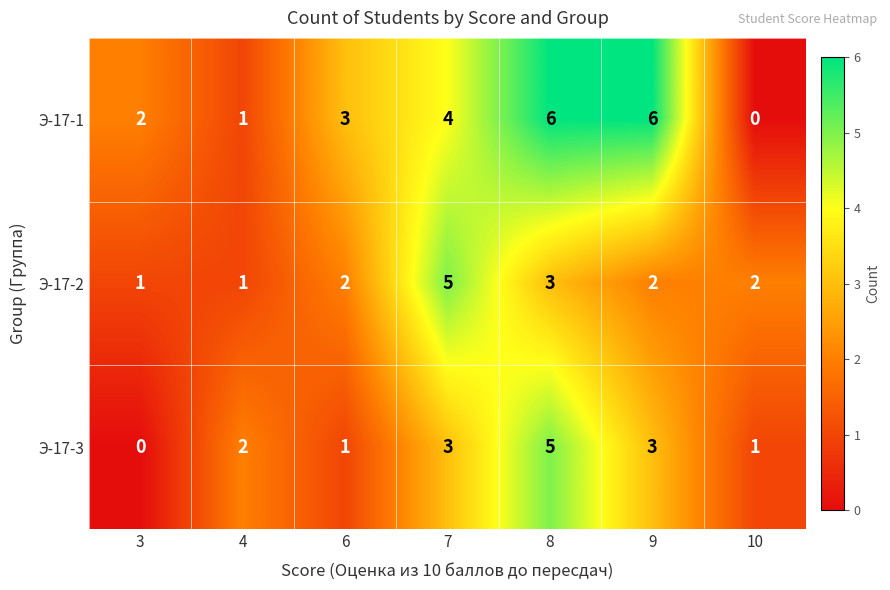

At which label does Э-17-1 reach its minimum?

10